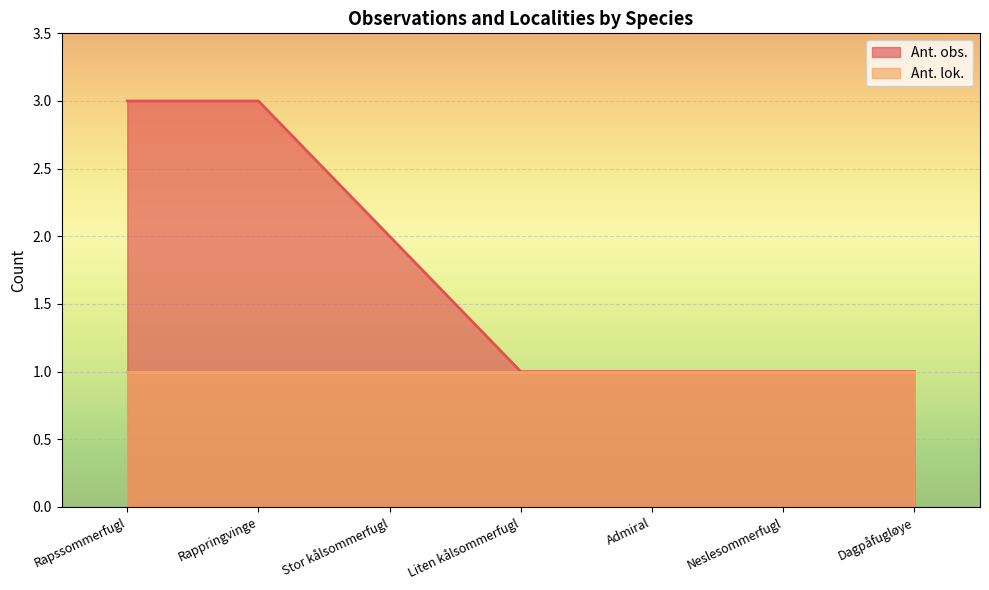

Which label corresponds to the largest value in the chart?

Rapssommerfugl